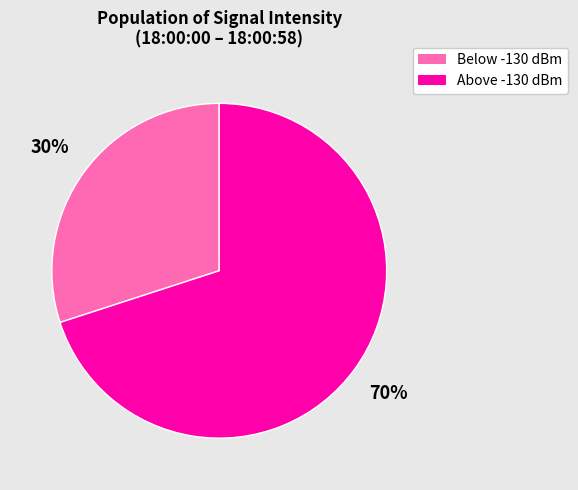

Is there a majority slice in this chart?

Yes